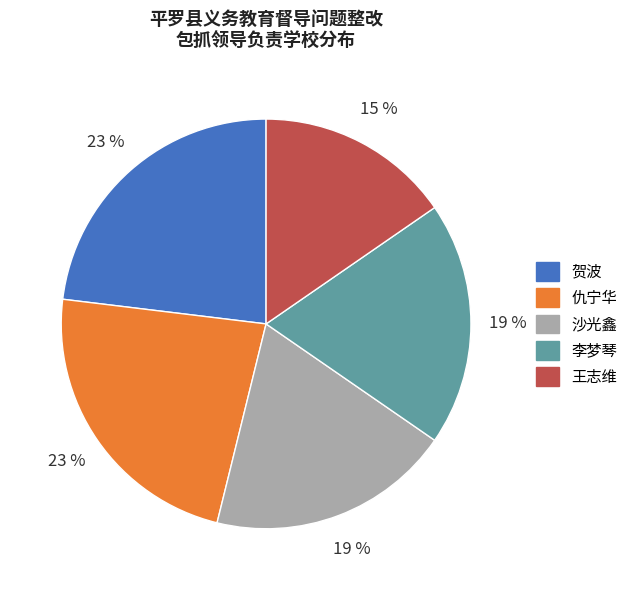

Which slice is the smallest?

王志维